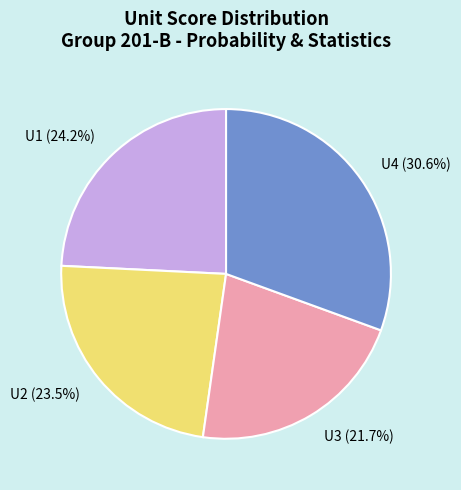

Is there any slice that represents more than half of the pie?

No